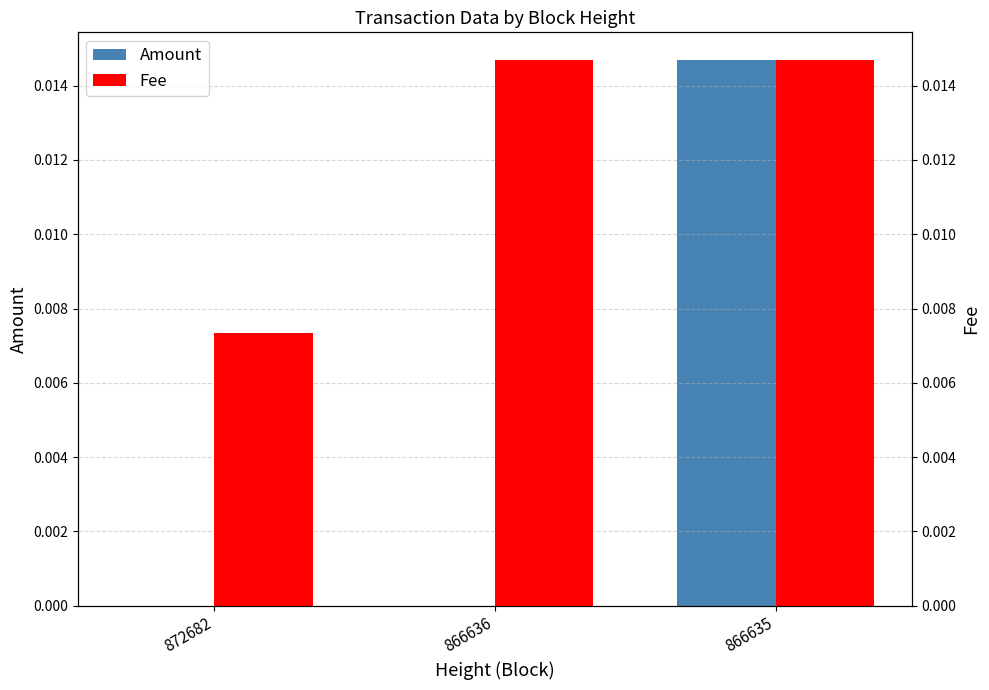

The value of Fee at 866636 is 0.0. True or false?

True